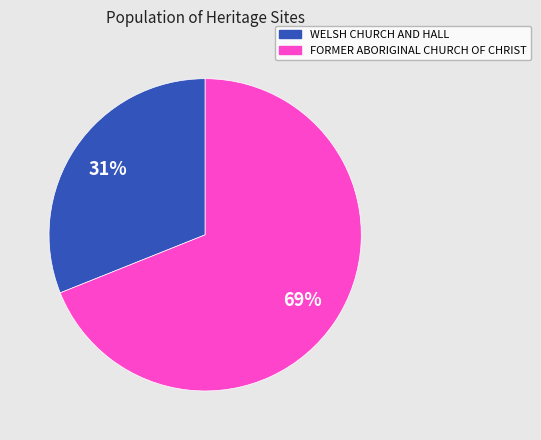

Is it true that FORMER ABORIGINAL CHURCH OF CHRIST is 69% of the pie?

True